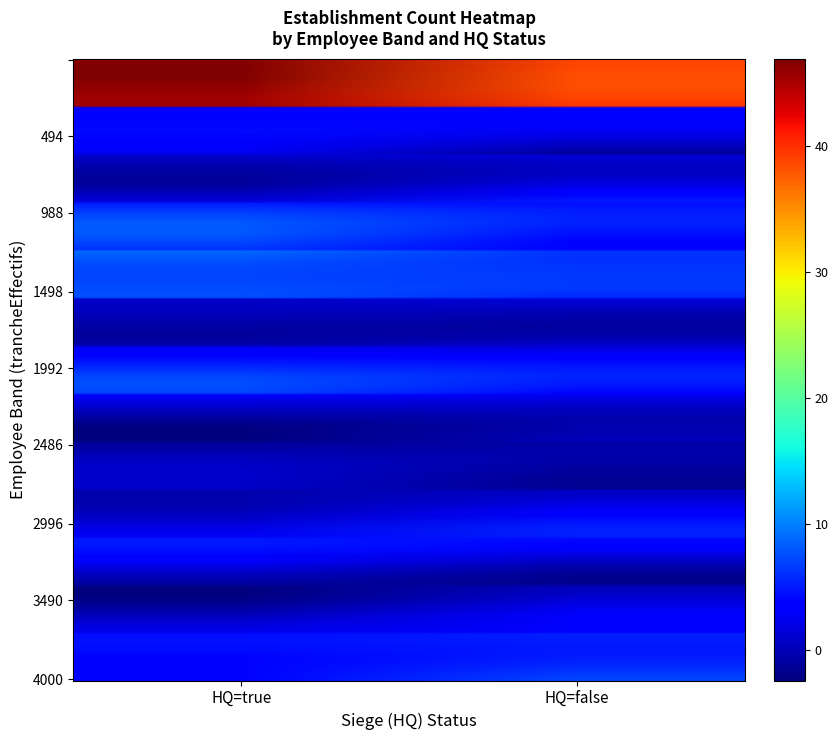

At how many categories does at least one series exceed 41?

1